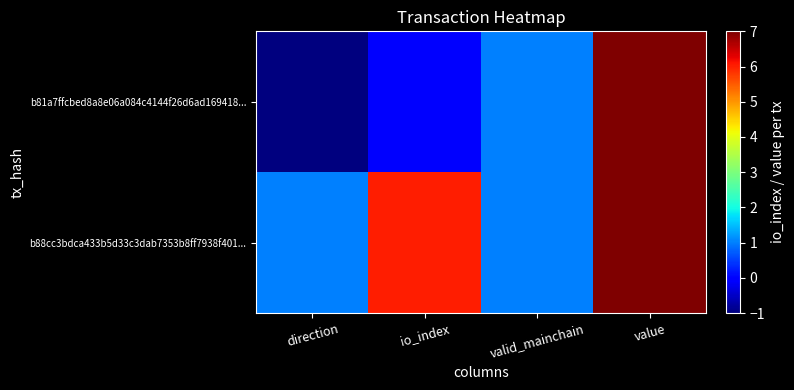

How many series are shown in this chart?

2